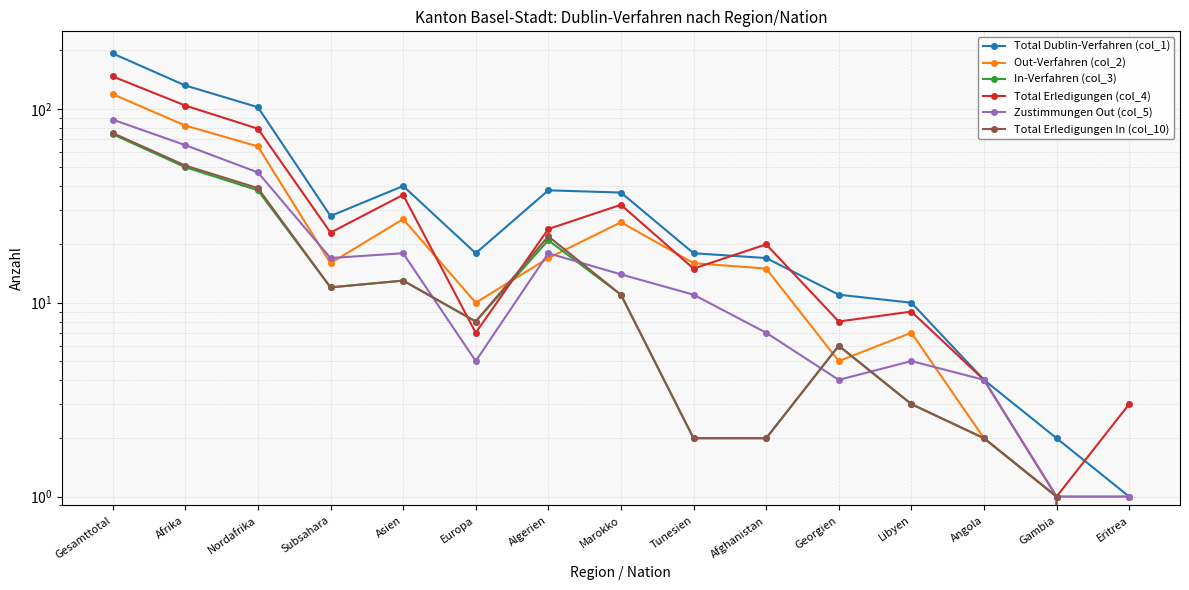

What is the greatest value displayed?

193